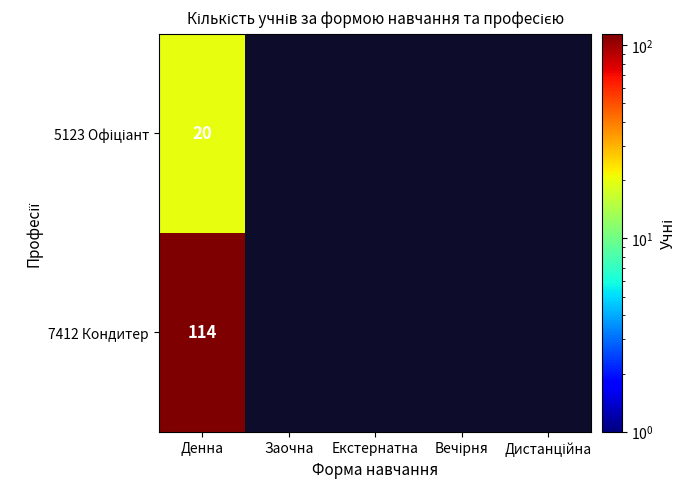

At how many categories does at least one series exceed 94?

1